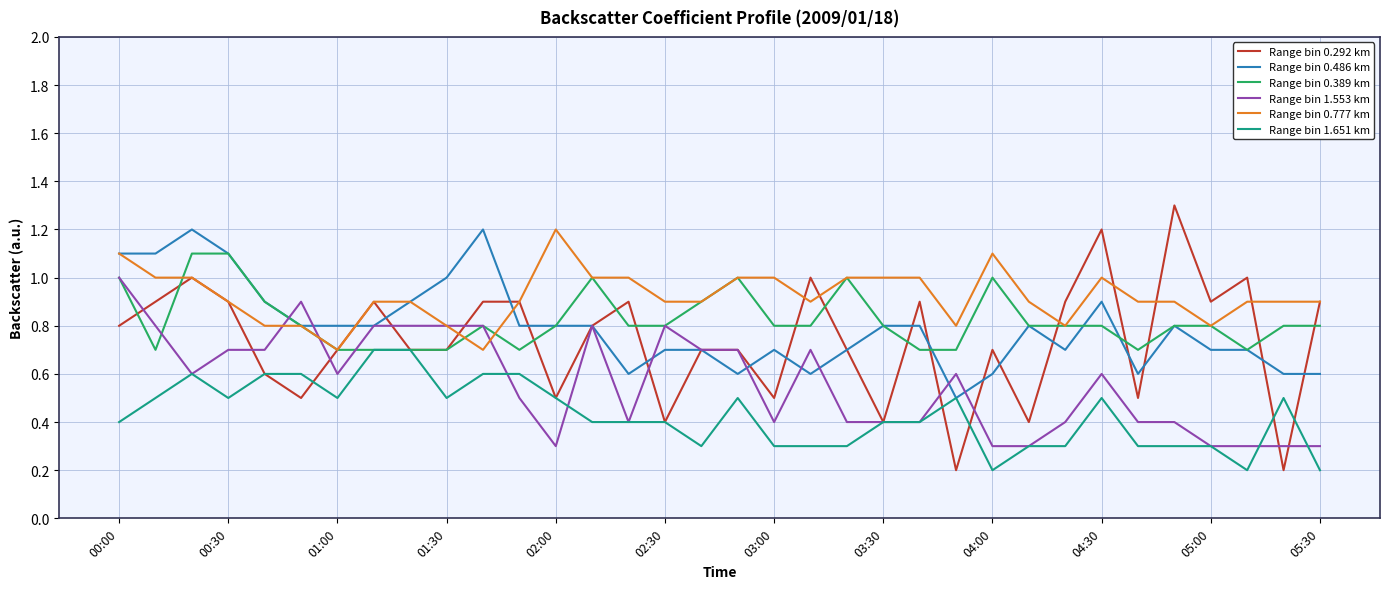

What is the average value of the Range bin 1.651 km series?

0.4